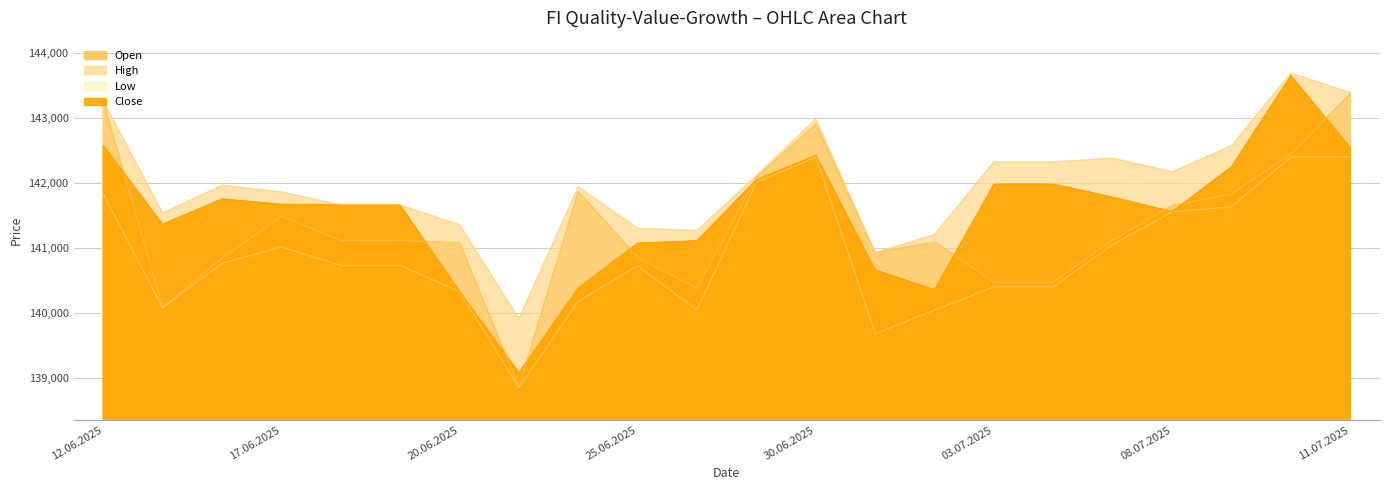

What position from the right is 12.06.2025?

22